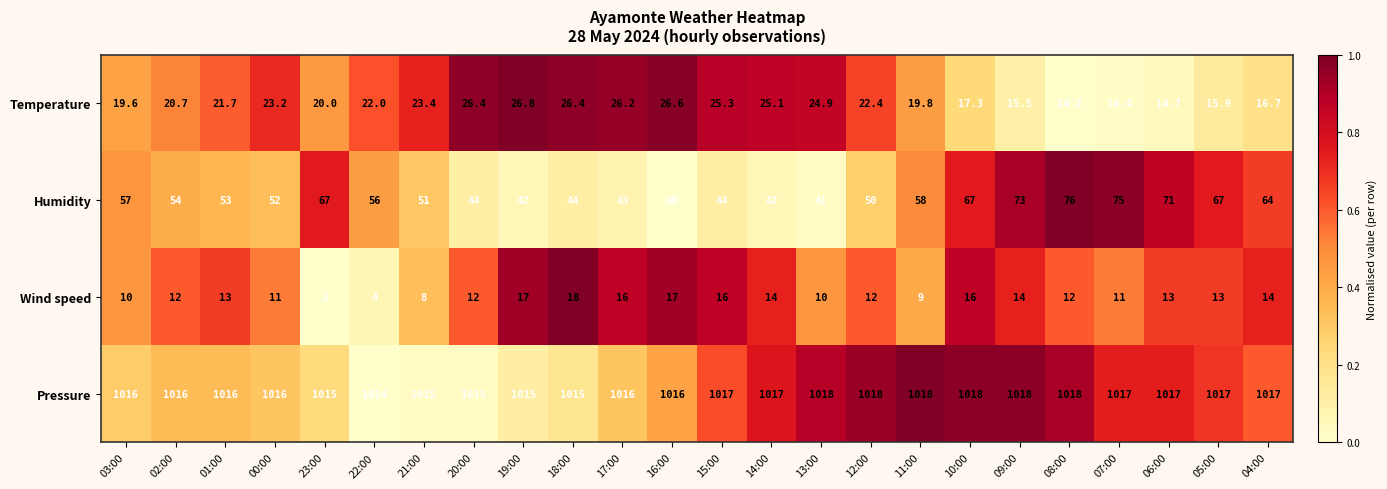

Read the Humidity value at 04:00.

64.0